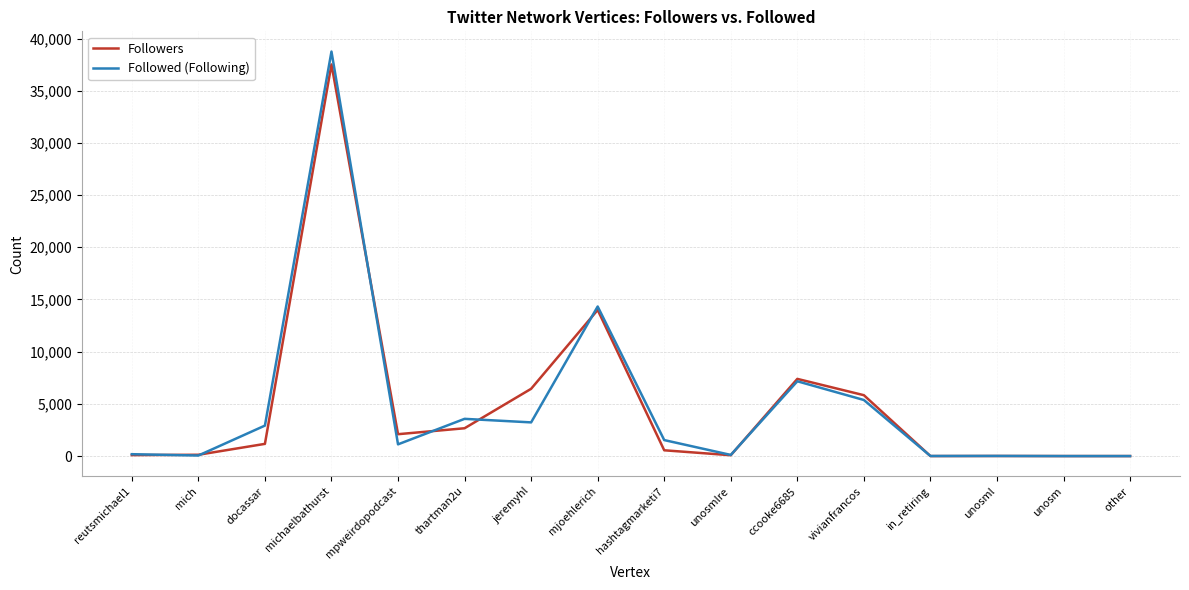

What is the highest value of the Followed (Following) series?

38750